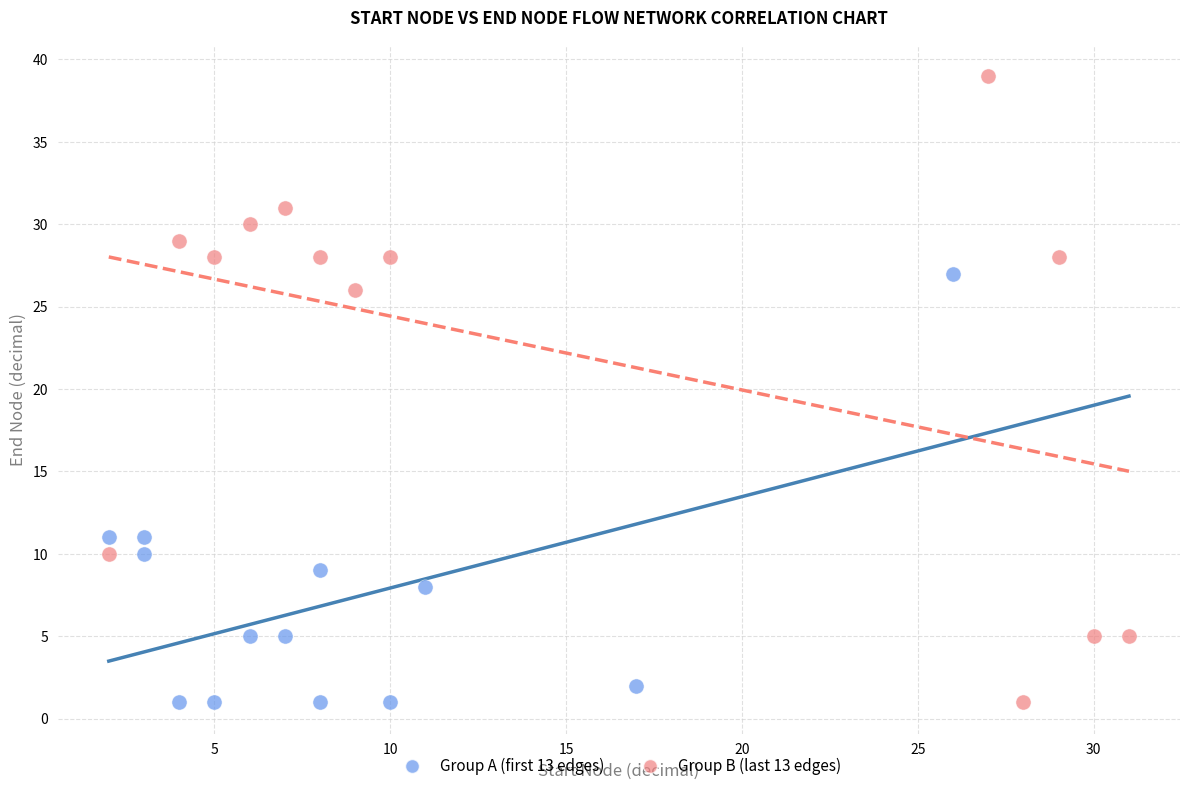

Which series has the widest spread of Y values?

Group B (last 13 edges)